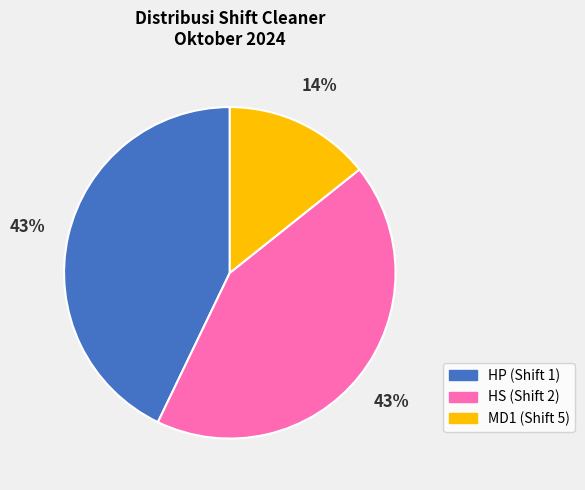

Is the sum of HP (Shift 1) and MD1 (Shift 5) greater than half?

Yes